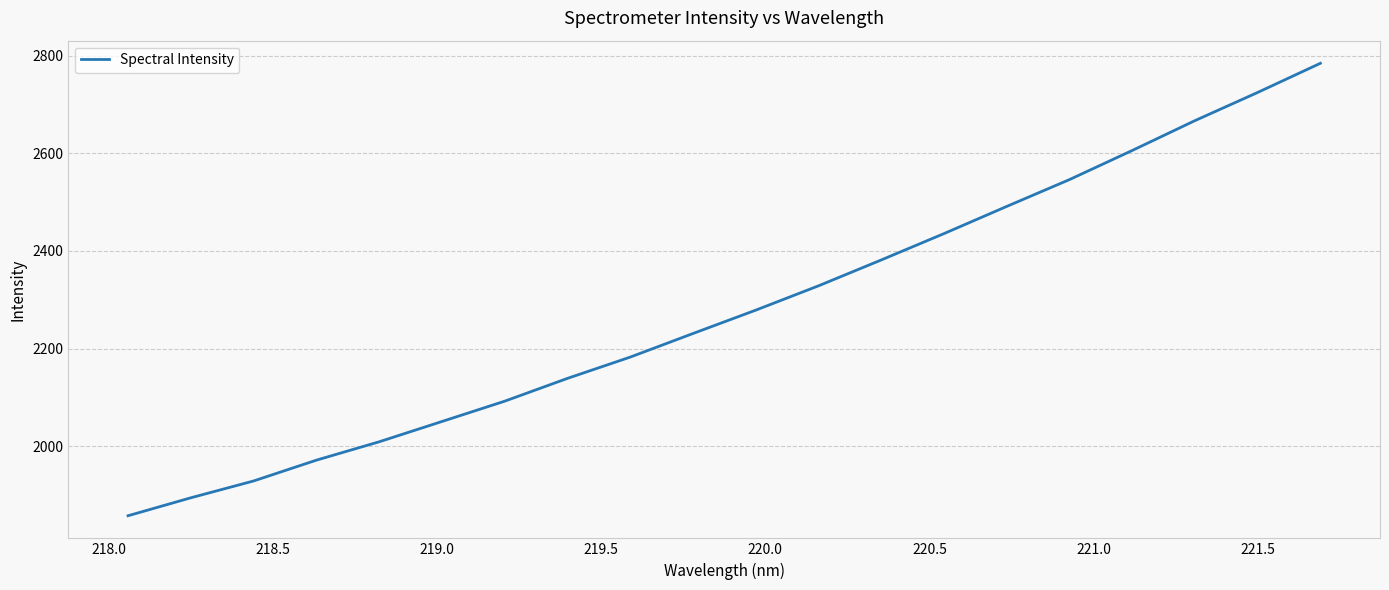

What is the maximum value shown in the chart?

2784.1